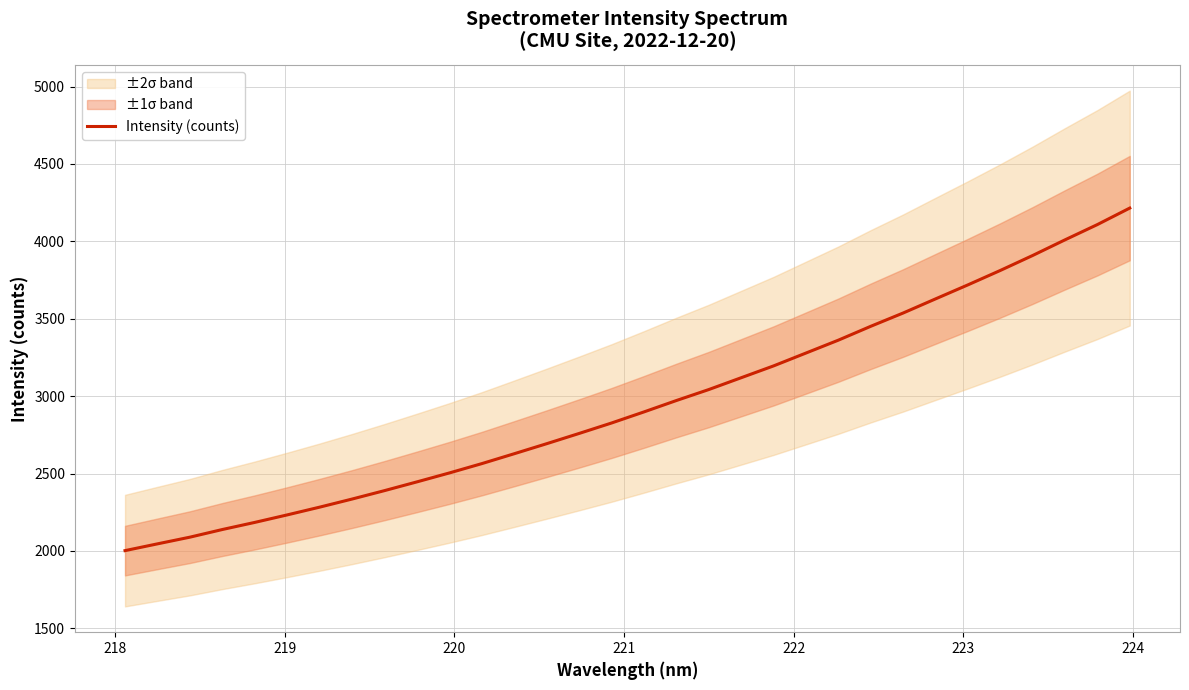

How many lines are shown in the chart?

1